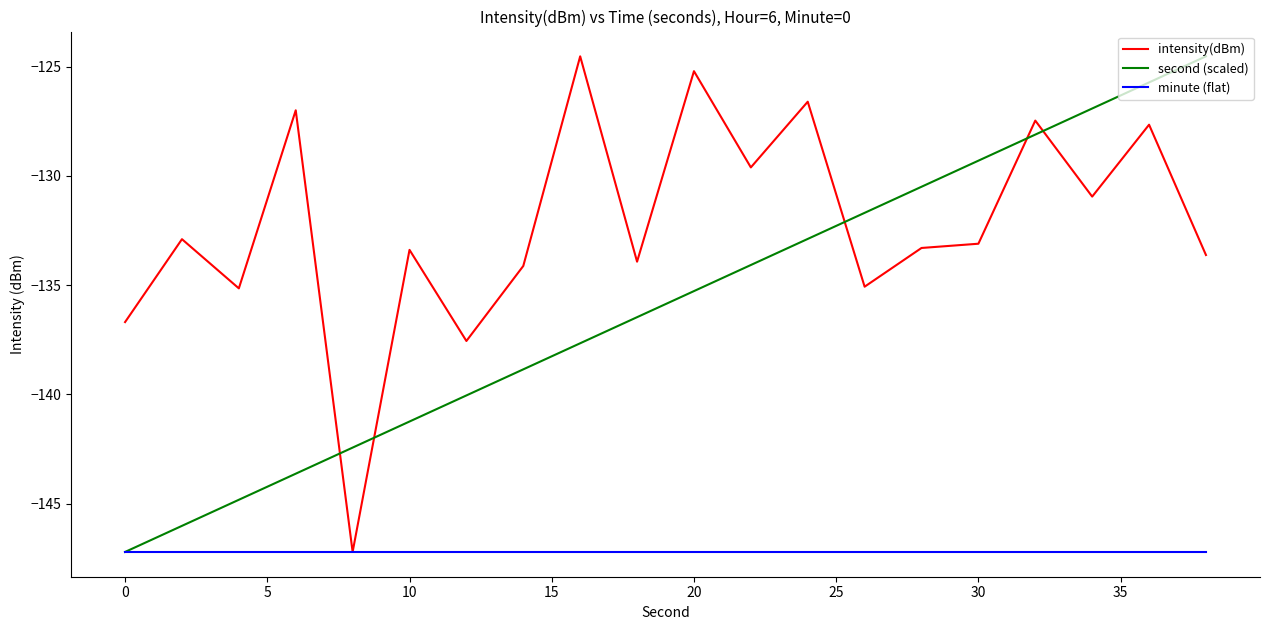

True or false: intensity(dBm) and second (scaled) cross at least once.

True